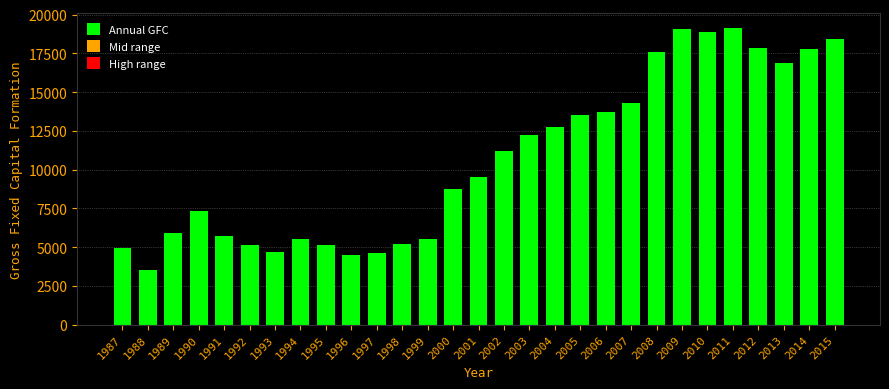

What is the sum of the values at 2007 and 1998?

19437